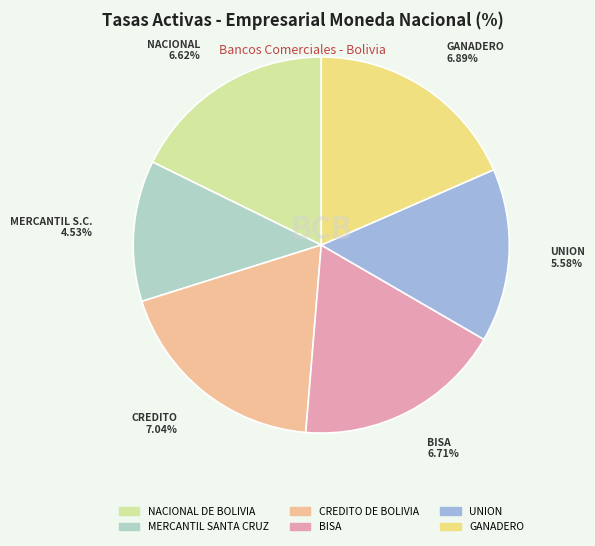

The CREDITO DE BOLIVIA slice represents 19% of the pie. True or false?

True